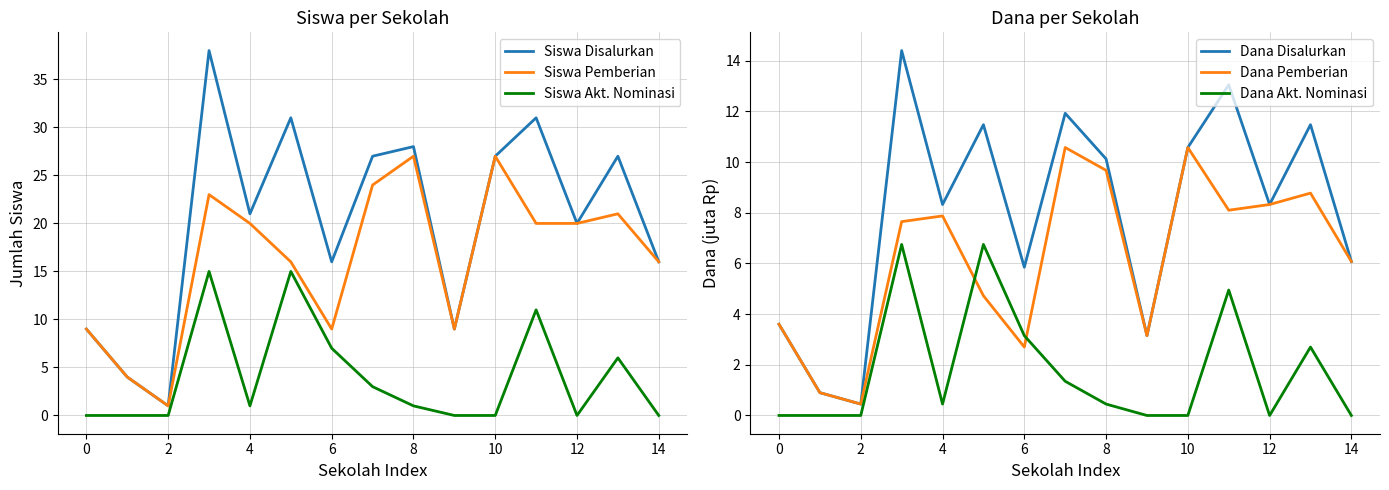

True or false: Dana Pemberian and Dana Akt. Nominasi cross at least once.

True